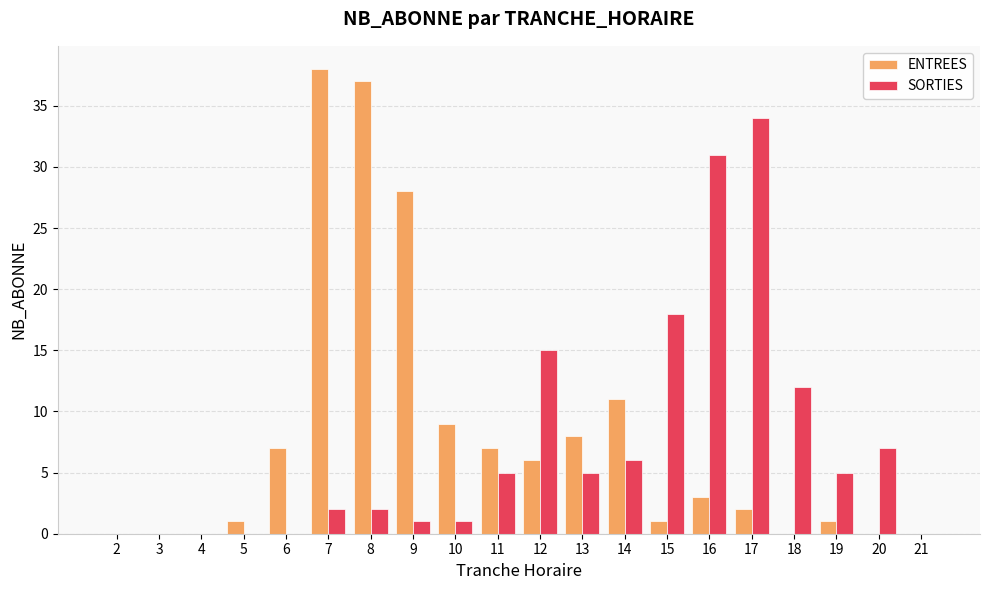

What are all the series names shown in the legend?

ENTREES, SORTIES